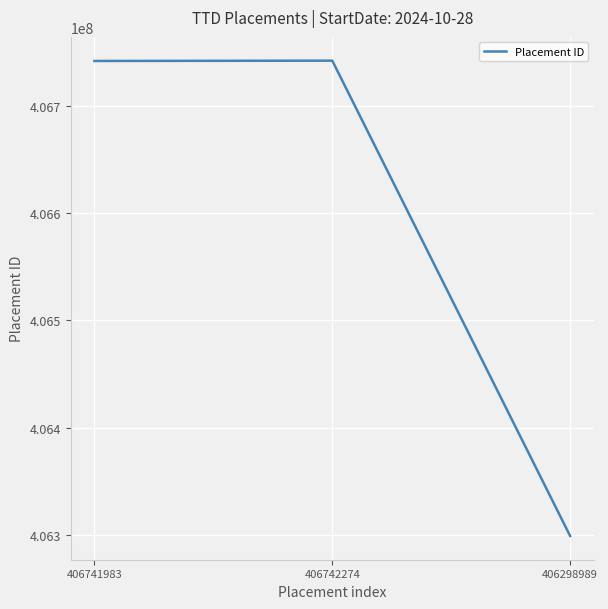

What is the sum of the values at 406298989 and 406741983?

813040972